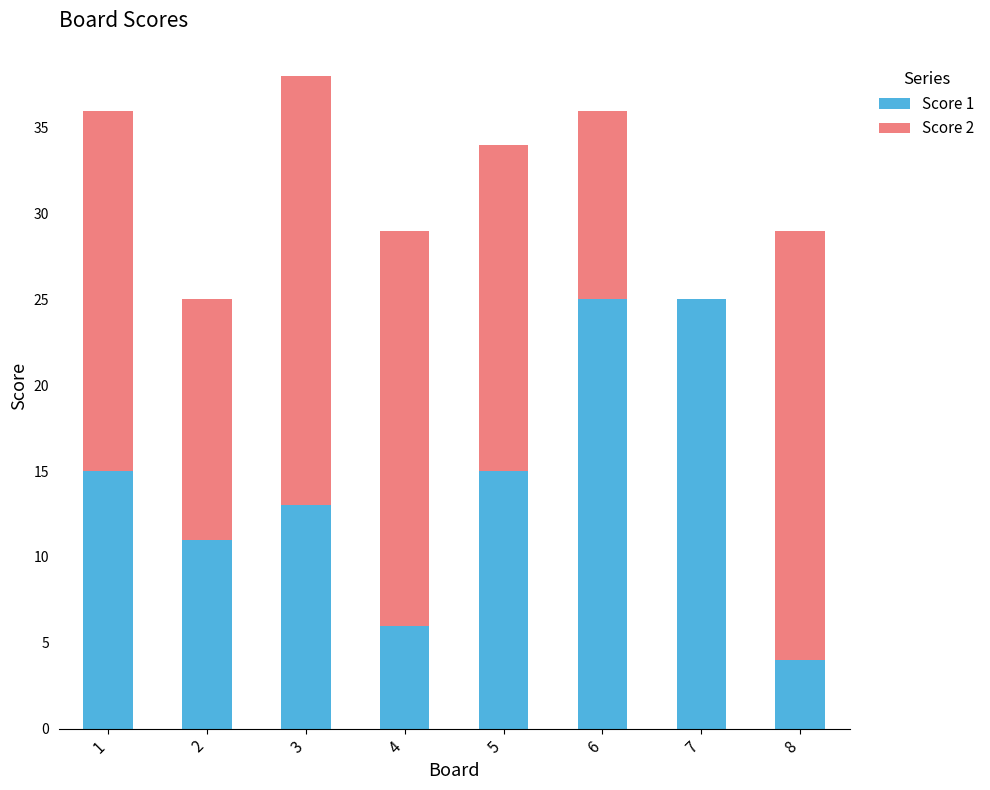

Reading left to right, list the values for the Score 1 series.

1=15	2=11	3=13	4=6	5=15	6=25	7=25	8=4